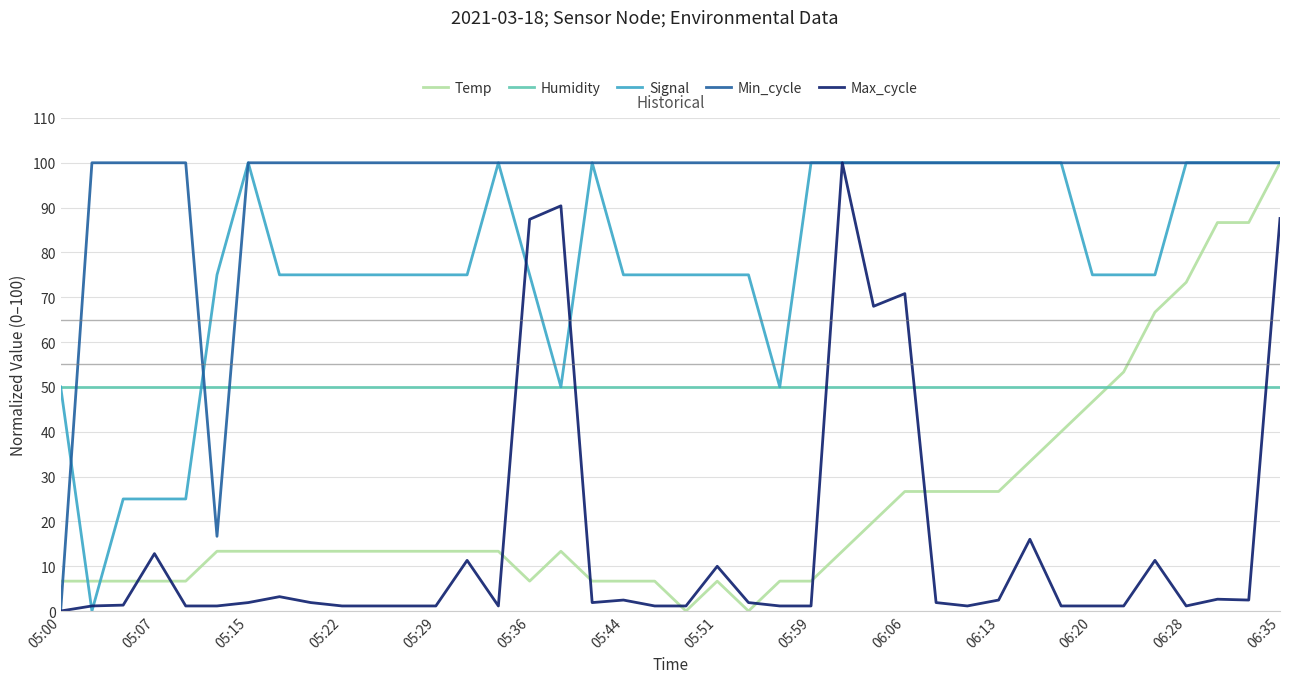

Which series has the largest total across all categories?

Min_cycle